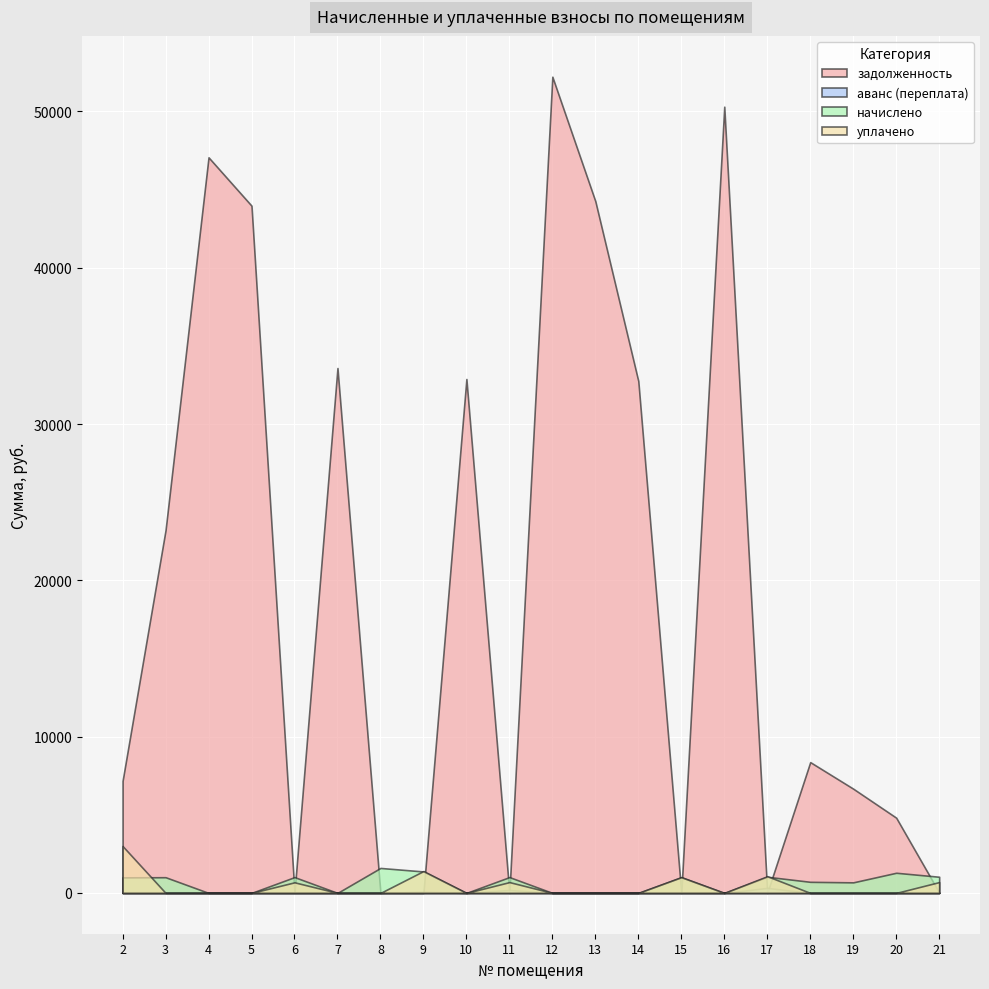

Between 4 and 18, which series saw the biggest shift?

задолженность